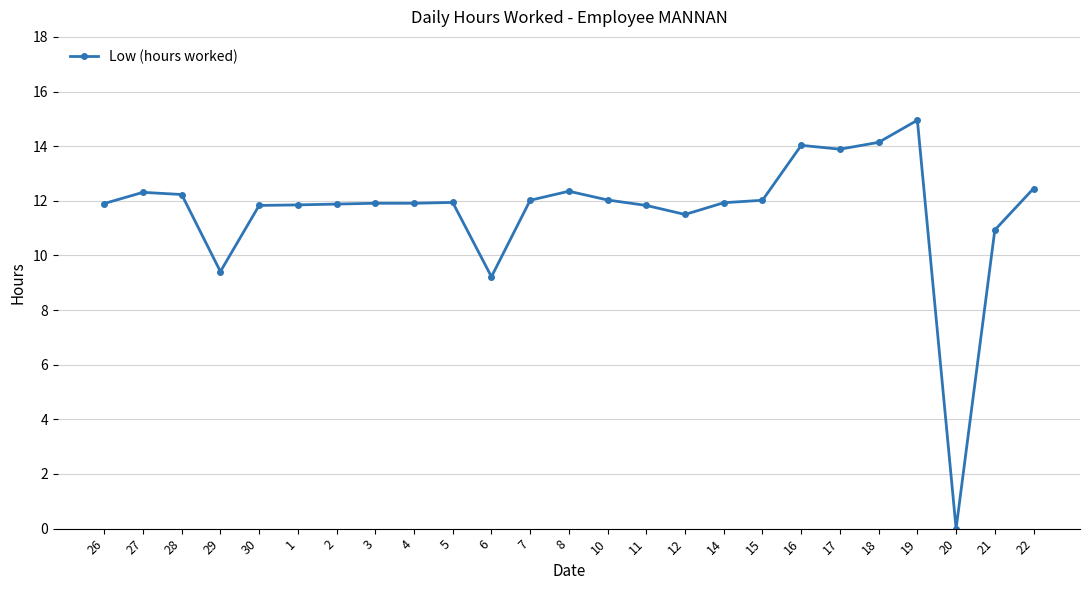

Which label corresponds to the largest value in the chart?

19